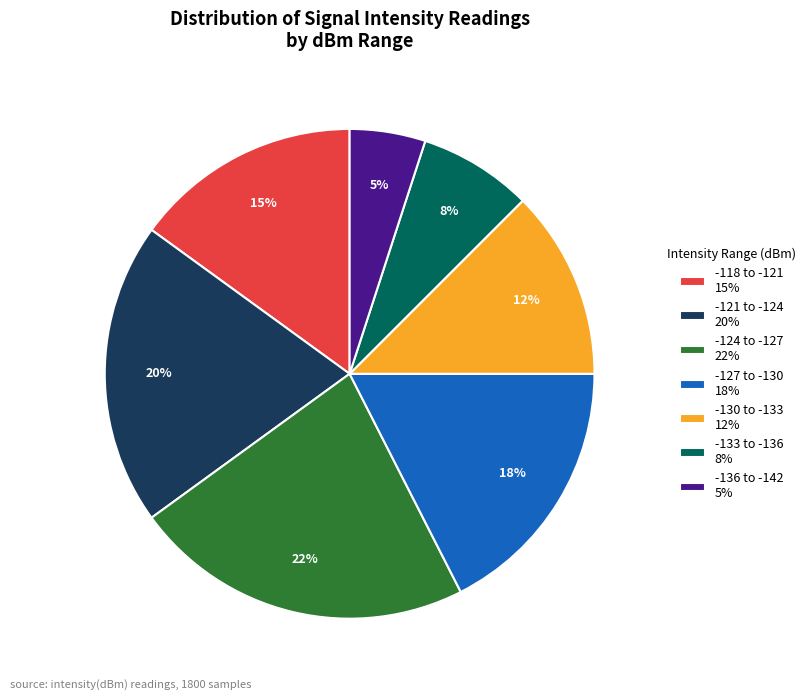

Rank the categories by value from highest to lowest.

-124 to -127 22%, -121 to -124 20%, -127 to -130 18%, -118 to -121 15%, -130 to -133 12%, -133 to -136 8%, -136 to -142 5%